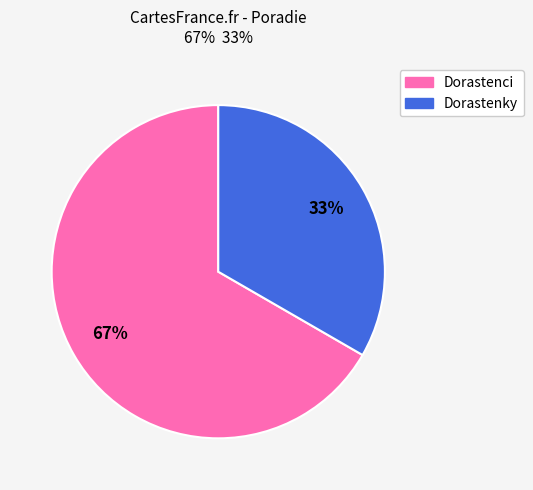

Is there a majority slice in this chart?

Yes